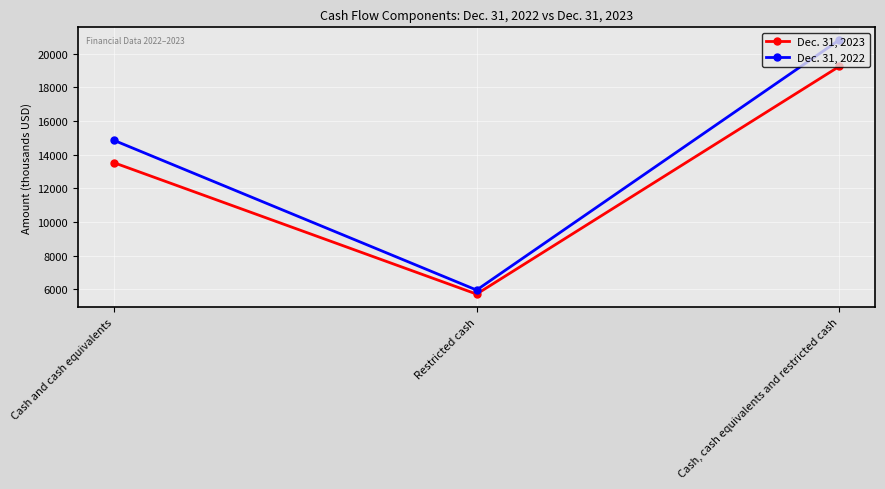

Is it true that Dec. 31, 2022 equals 14852 at Cash and cash equivalents?

True